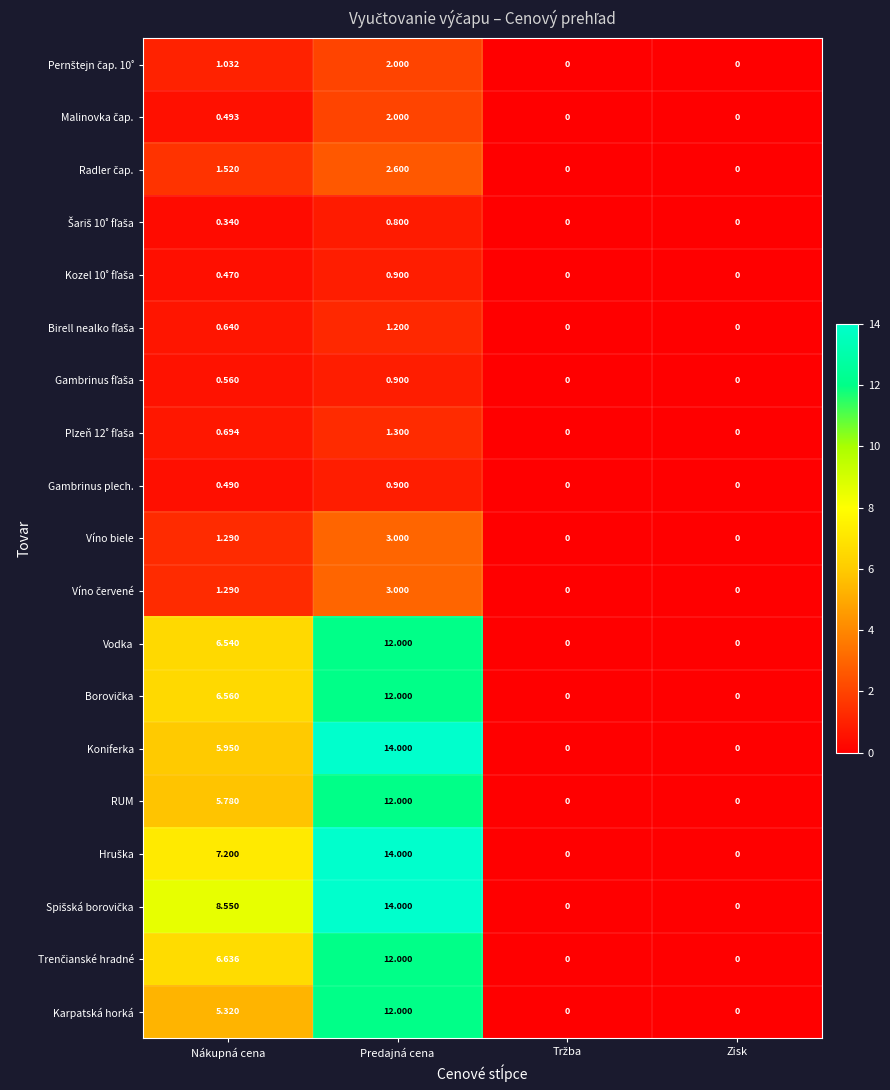

Which has a higher value, Tržba or Nákupná cena?

Nákupná cena